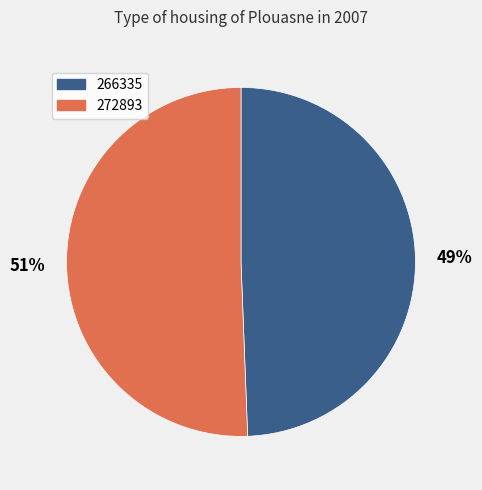

Combined, do 266335 and 272893 account for over 50%?

Yes